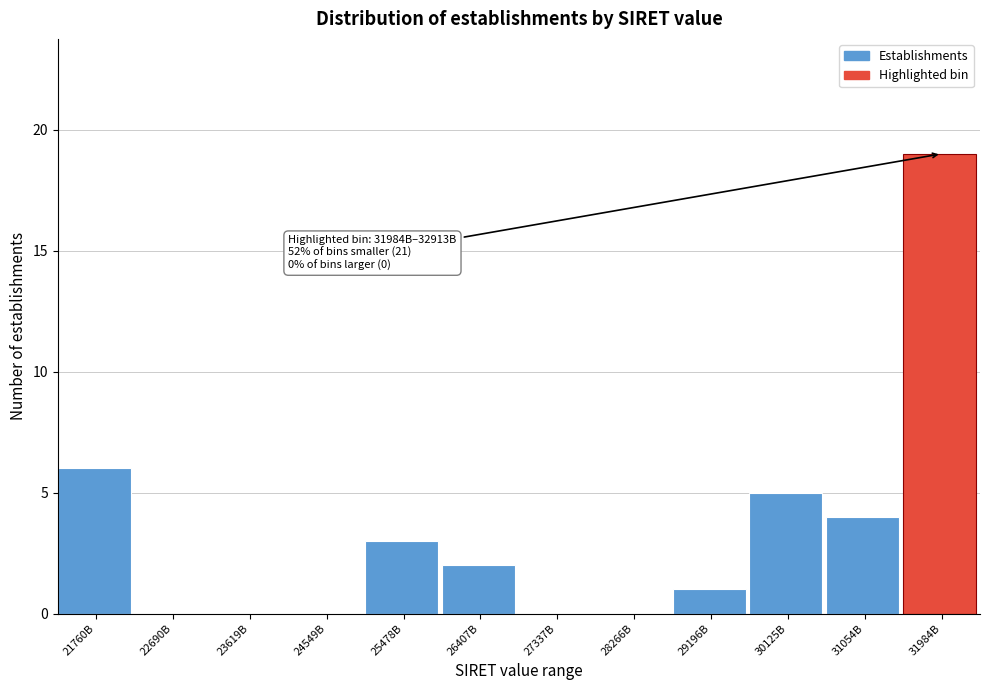

Reading left to right, list all the values displayed in this chart.

21760B=6	22690B=0	23619B=0	24549B=0	25478B=3	26407B=2	27337B=0	28266B=0	29196B=1	30125B=5	31054B=4	31984B=19